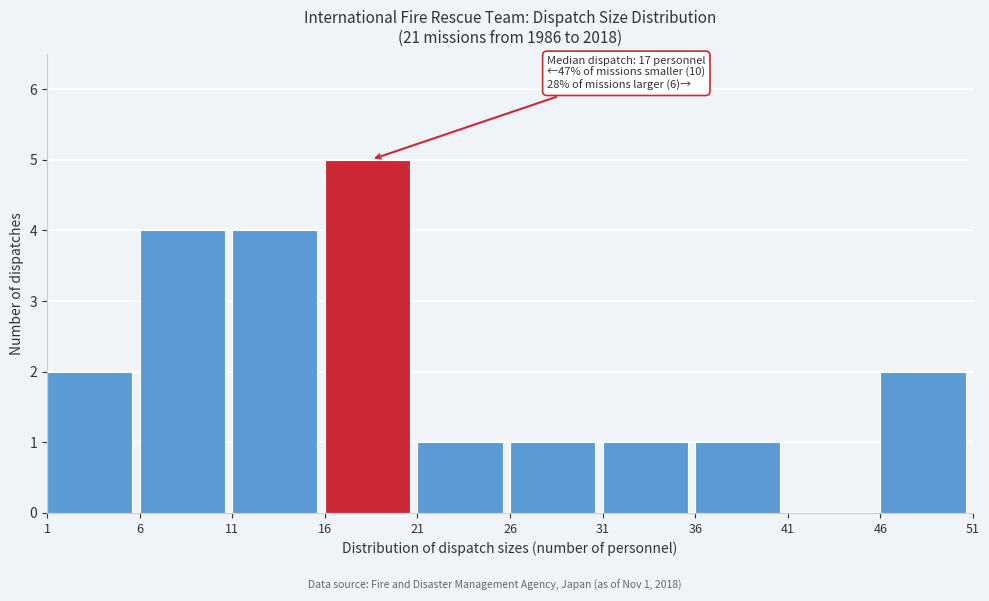

Over which range of the x-axis is the bar tallest?

16 to 21